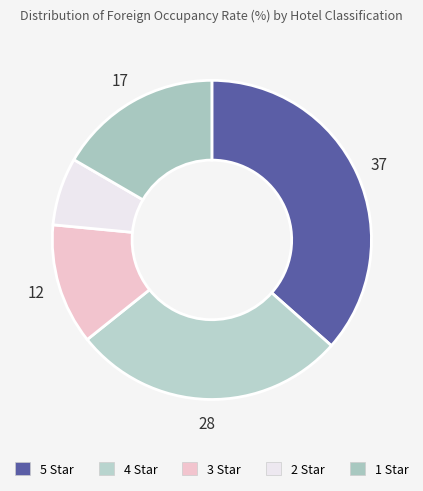

Do 3 Star and 1 Star together represent more than half of the pie?

No